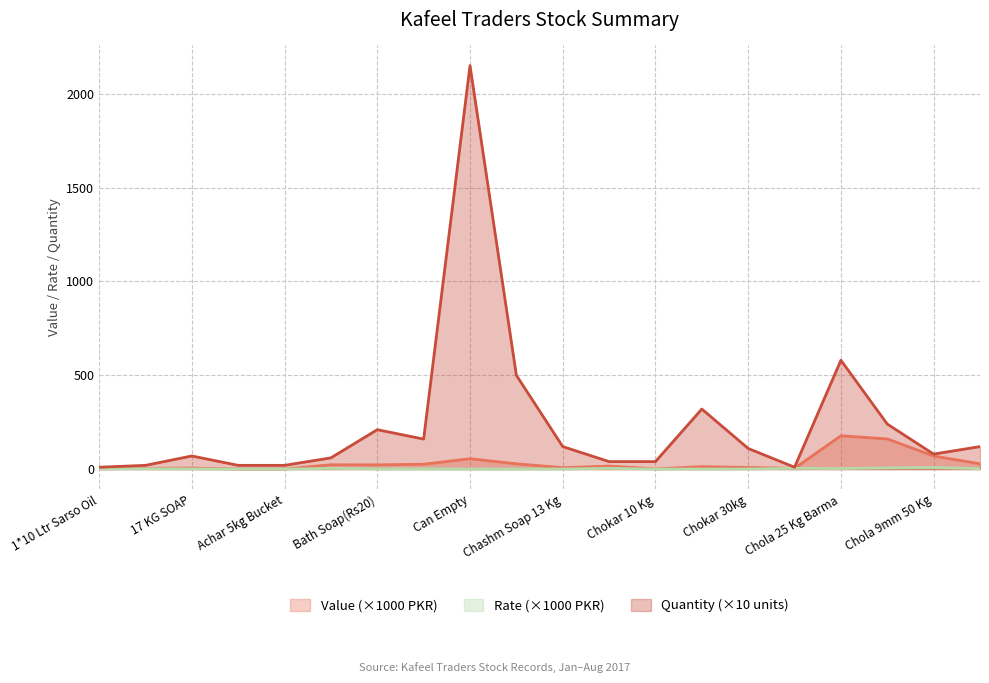

At how many categories does at least one series exceed 1268?

1